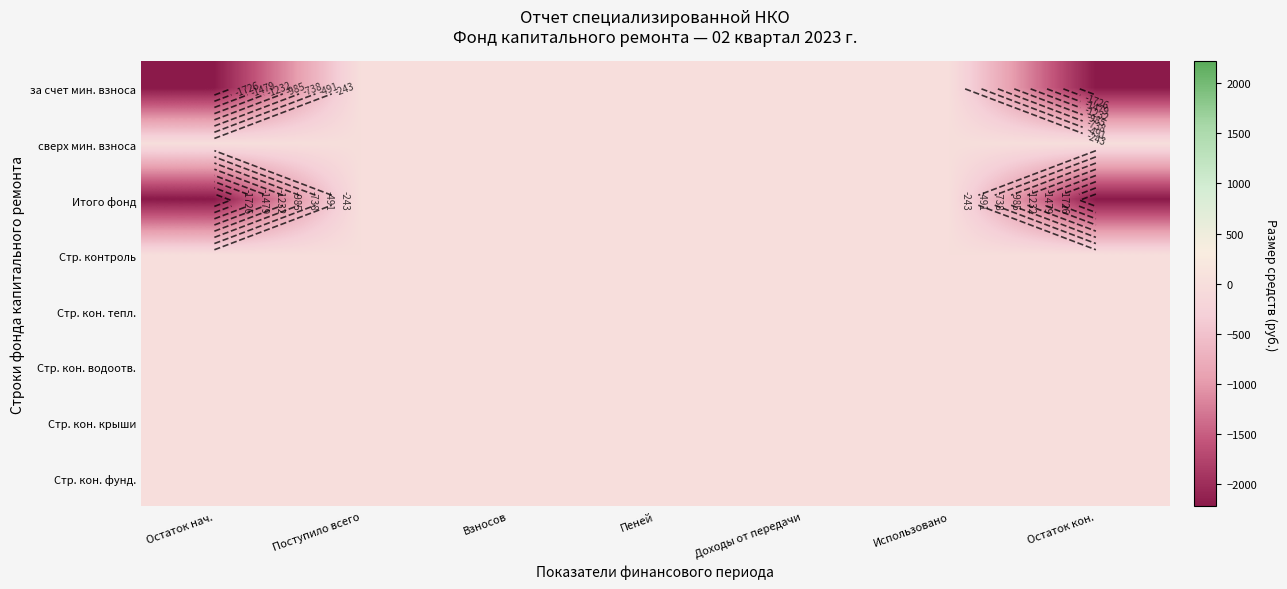

At Доходы от передачи, list the series in order from largest to smallest.

за счет мин. взноса, сверх мин. взноса, Итого фонд, Стр. контроль, Стр. кон. тепл., Стр. кон. водоотв., Стр. кон. крыши, Стр. кон. фунд.